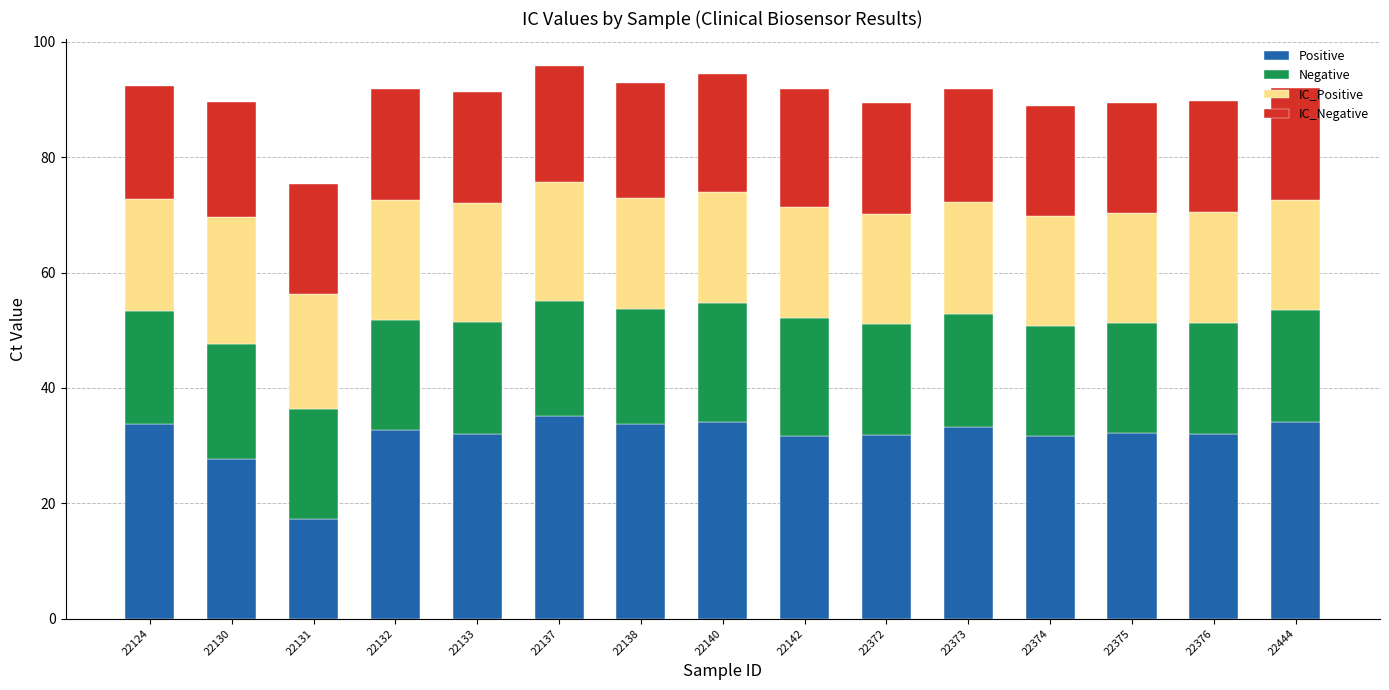

Are the bars horizontal?

No